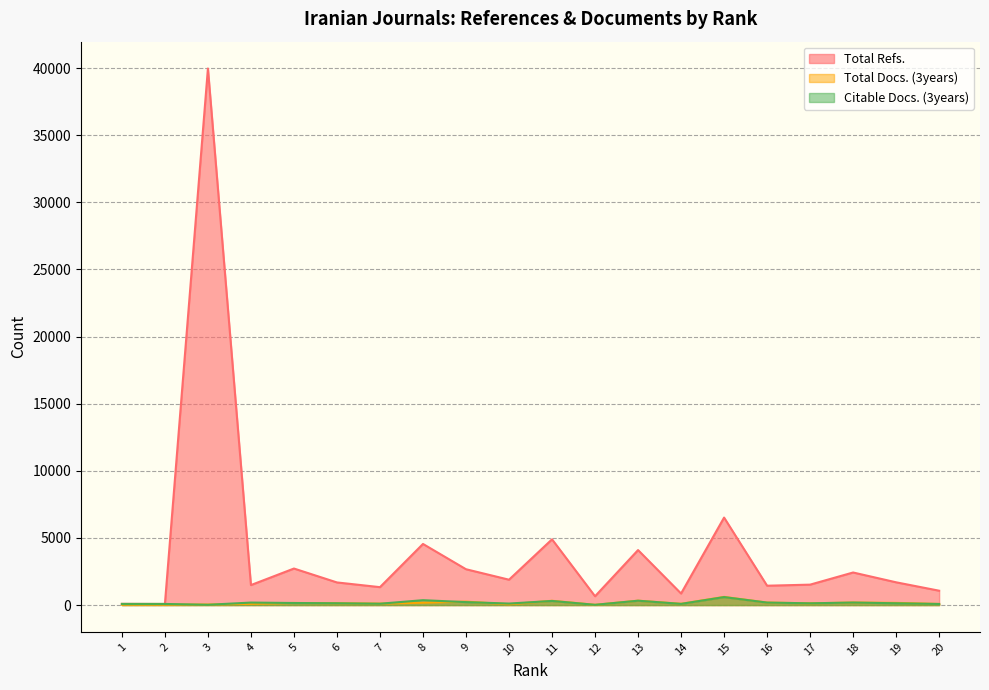

Which series has the largest total across all categories?

Total Refs.